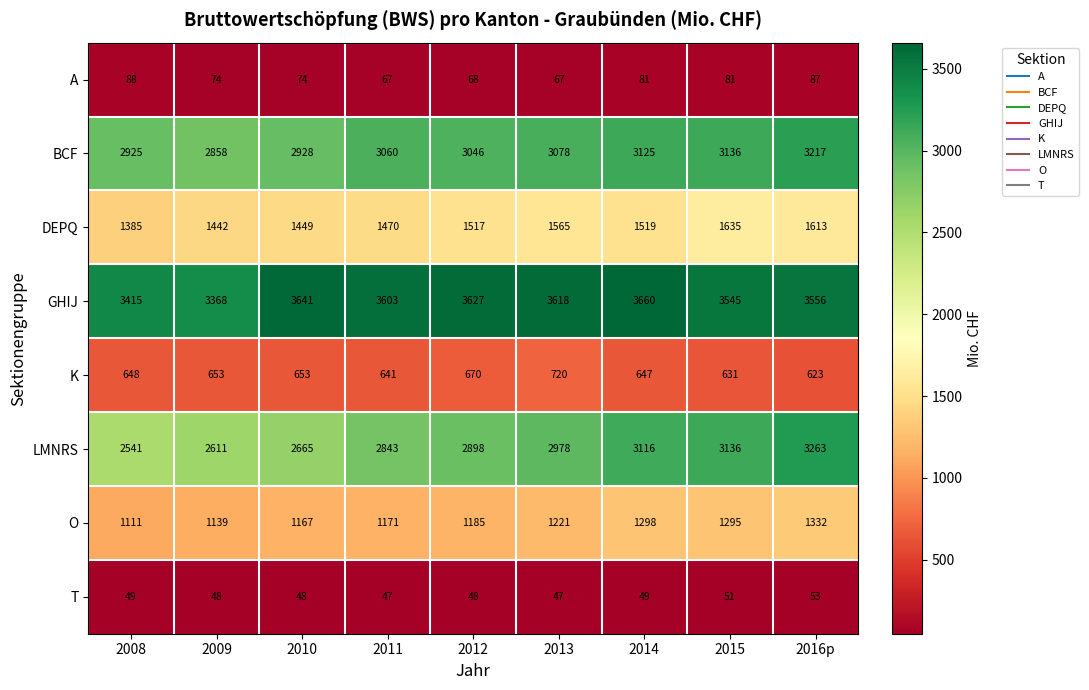

The value of DEPQ at 2013 is 445. True or false?

False